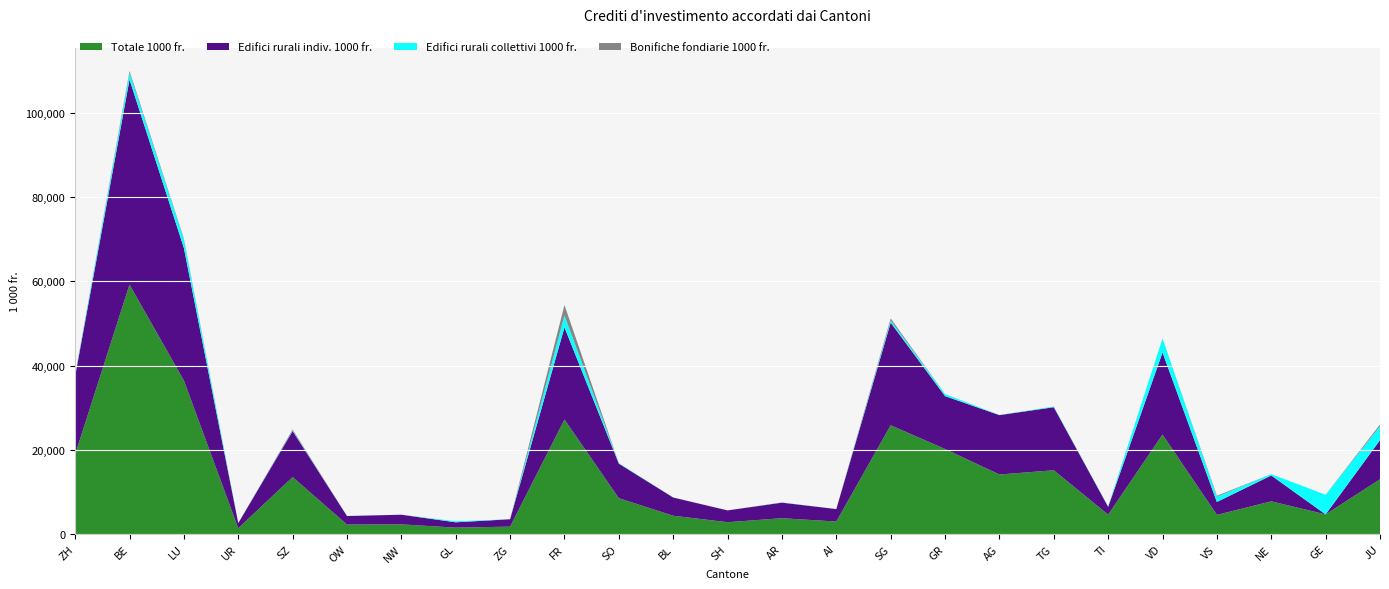

Reading left to right, list all the values displayed in this chart.

Totale 1000 fr.: 18909.0	59213.6	36447.9	1366.0	13527.6	2245.5	2292.0	1515.0	1753.0	27186.0	8506.0	4342.0	2802.8	3750.0	2960.0	25823.0	20188.4	14133.0	15135.0	4611.4	23616.8	4542.8	7757.4	4662.0	13006.0
Edifici rurali indiv. 1000 fr.: 18589.0	48698.9	31462.4	1216.0	10929.6	2023.0	2292.0	1268.0	1753.0	21892.0	8205.0	4324.0	2802.8	3700.0	2960.0	24364.0	12560.0	14101.0	14975.0	1830.0	19482.0	3065.8	6144.4	0.0	9288.0
Edifici rurali collettivi 1000 fr.: 250.0	1596.0	2015.5	0.0	157.0	22.5	0.0	247.0	0.0	2828.0	120.0	18.0	0.0	50.0	0.0	521.0	488.0	32.0	160.0	71.0	3334.8	1230.0	313.0	4662.0	3318.0
Bonifiche fondiarie 1000 fr.: 70.0	453.7	240.0	0.0	221.0	0.0	0.0	0.0	0.0	2466.0	0.0	0.0	0.0	0.0	0.0	478.0	0.0	0.0	0.0	20.4	0.0	247.0	0.0	0.0	400.0